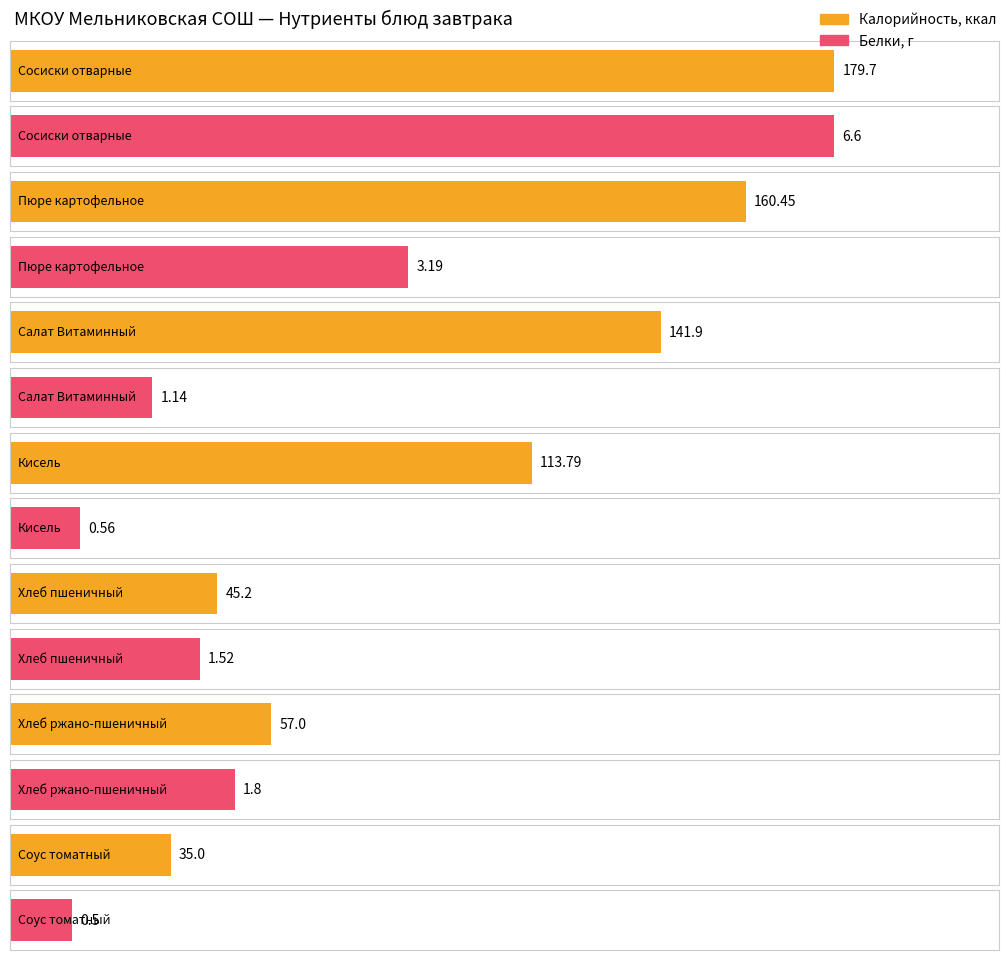

Which series has the largest total across all categories?

Калорийность